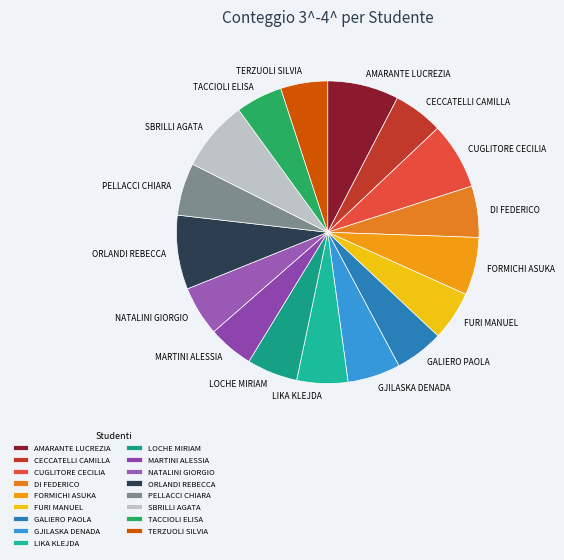

The TACCIOLI ELISA slice represents 17% of the pie. True or false?

False